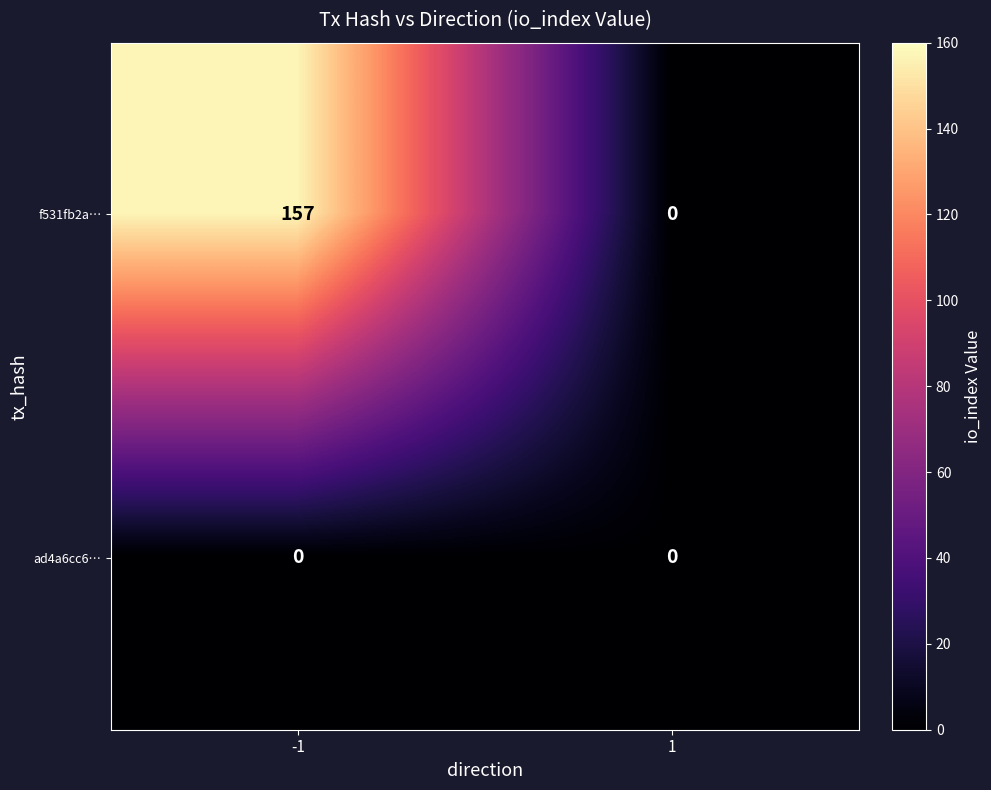

Reading left to right, extract all data points from this chart.

f531fb2a…: 157	0
ad4a6cc6…: 0	0